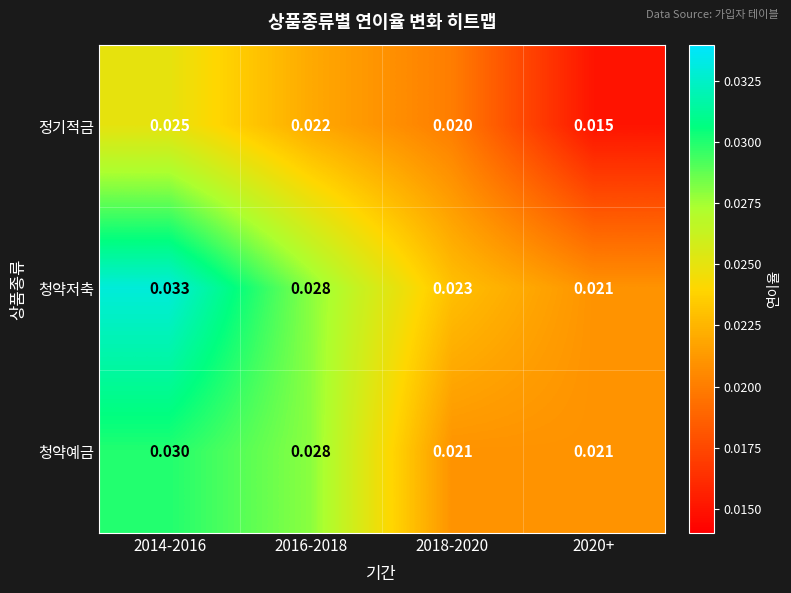

Which series has the widest spread of values?

청약저축